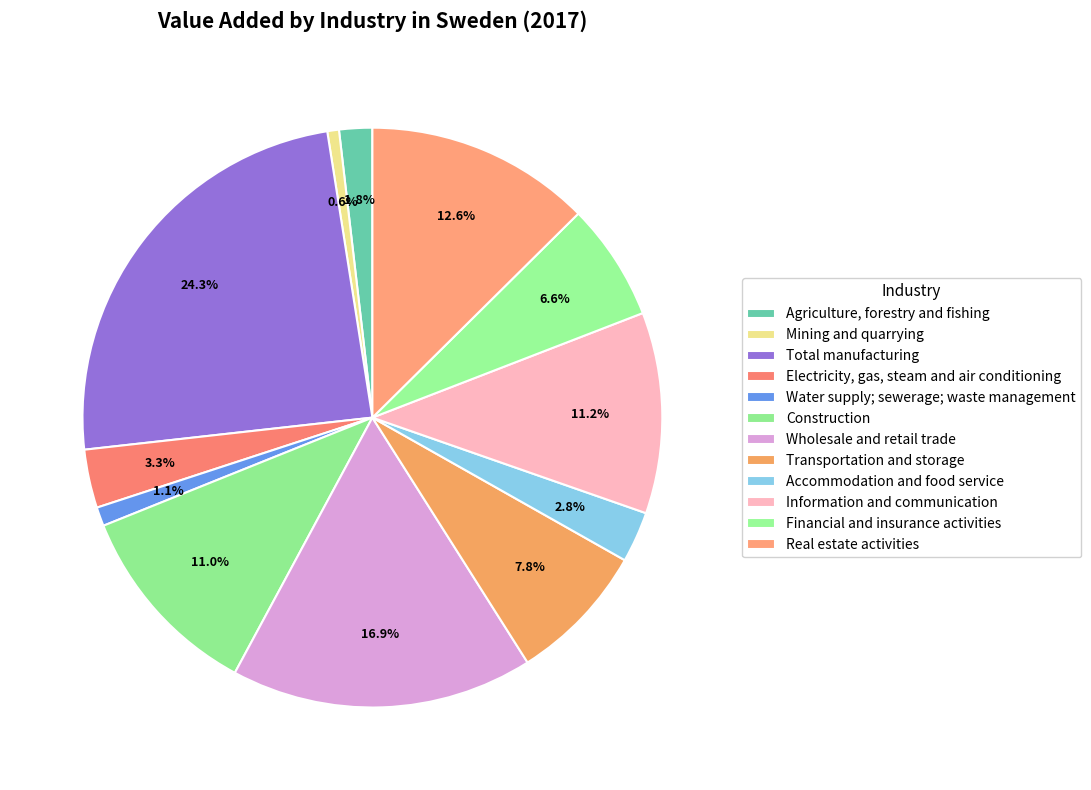

How many slices are in this pie chart?

12